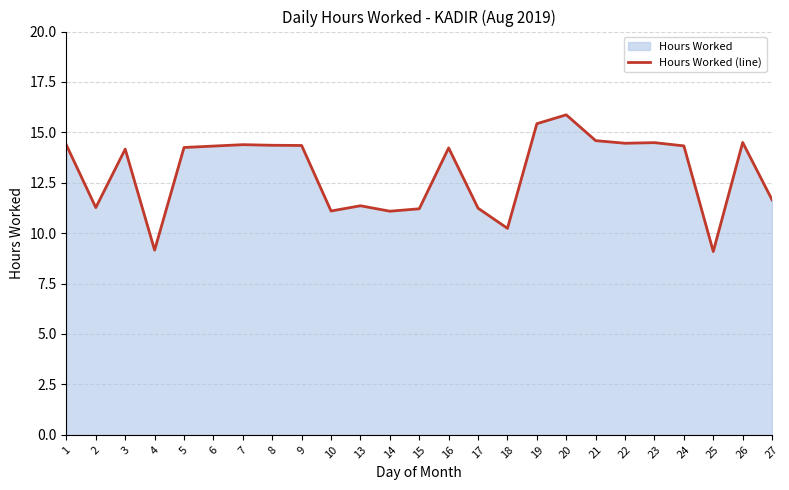

What is the ratio of the value at 6 to the value at 5?

1.0